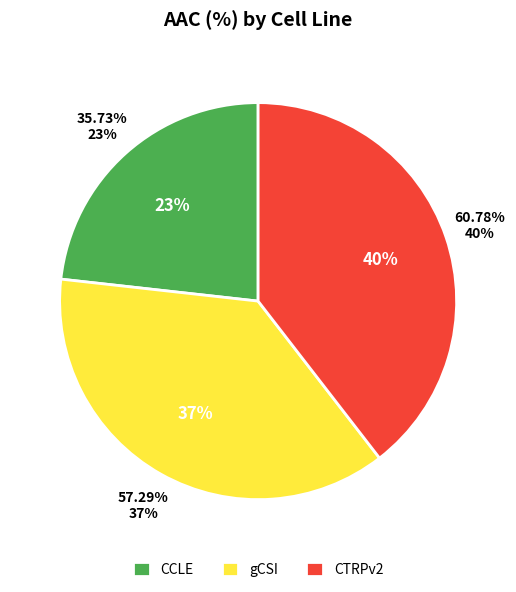

What percentage is the CCLE slice, to the nearest percent?

23%